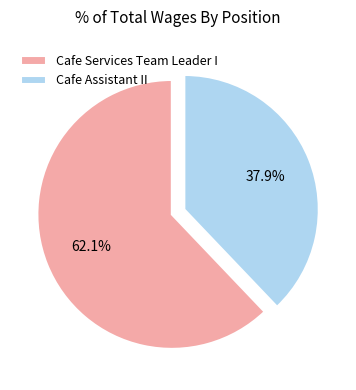

What percentage is the Cafe Assistant II slice, to the nearest percent?

38%